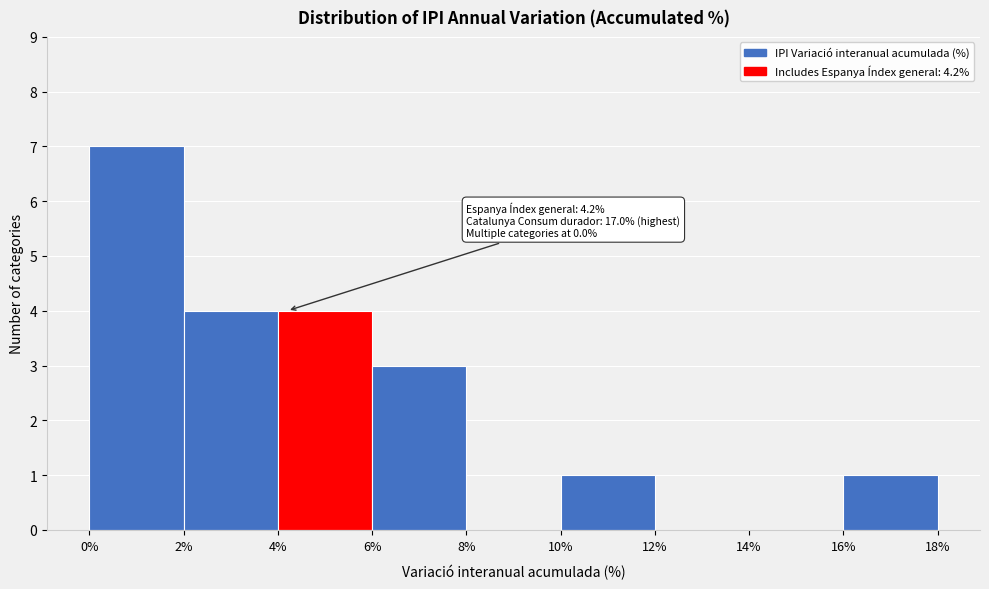

Which range on the x-axis has the tallest bar?

0% to 2%